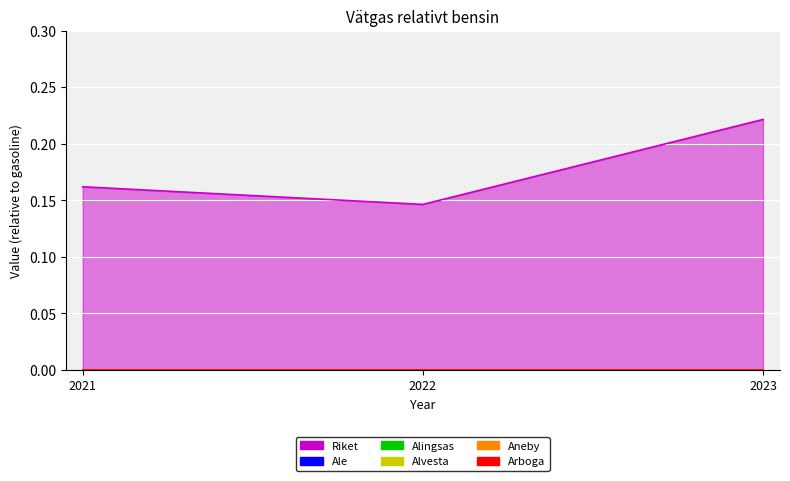

What is the value of the 2nd point from the left?

0.1